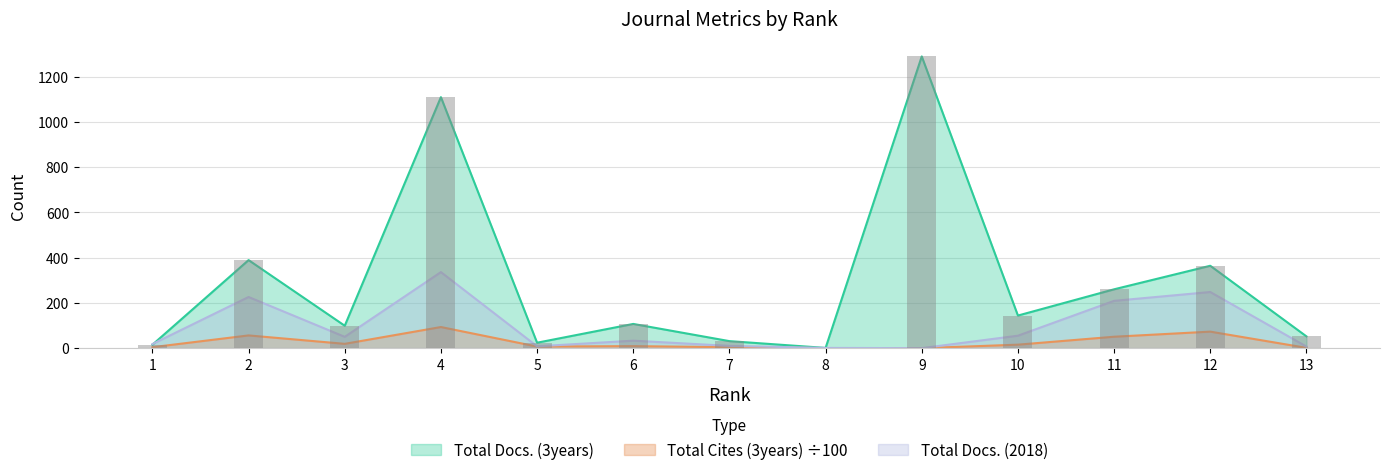

What value does the Total Cites (3years) series have at 4?

93.2